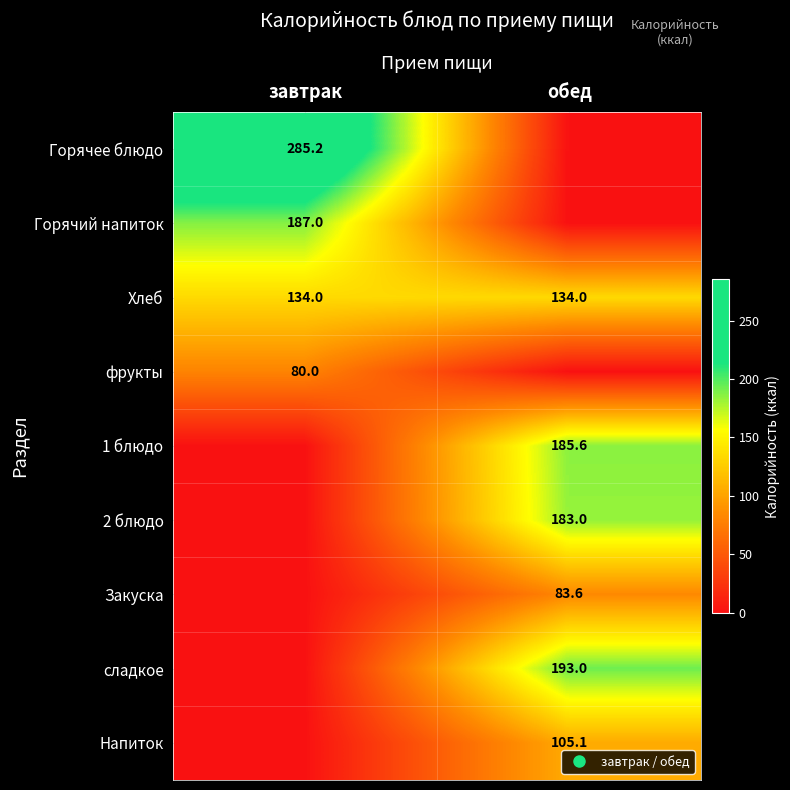

What is the total value across all series at завтрак?

686.2